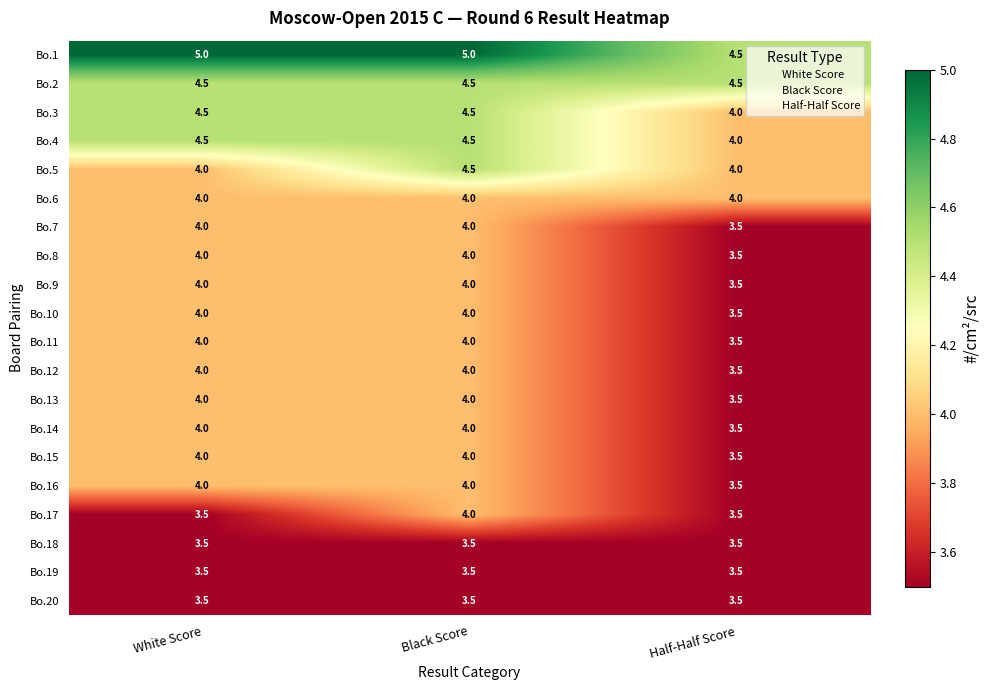

What is the difference between the Bo.5 values at White Score and Black Score?

0.5